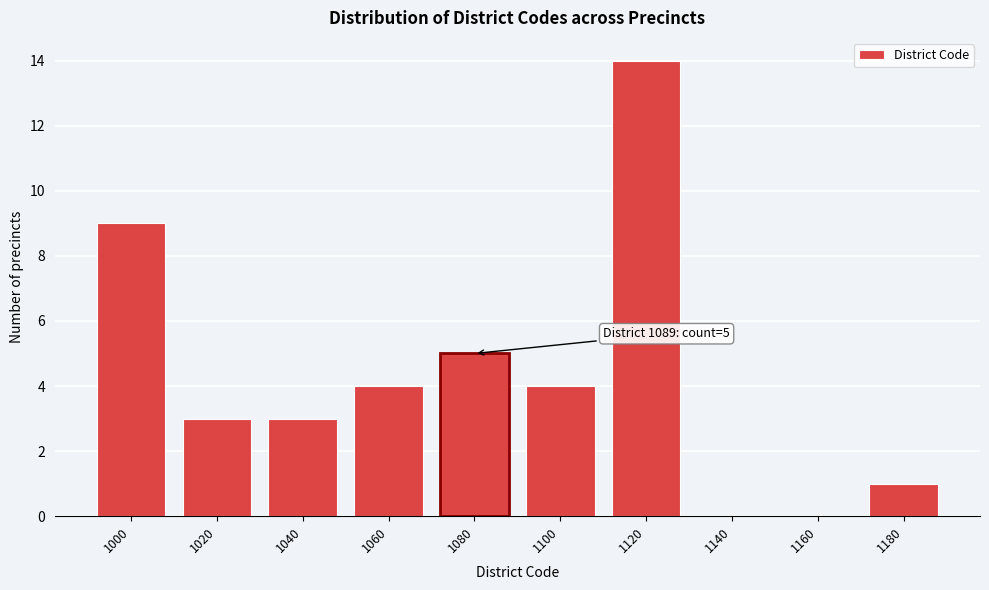

Reading left to right, what are all the values shown in this chart?

1000=9	1020=3	1040=3	1060=4	1080=5	1100=4	1120=14	1140=0	1160=0	1180=1